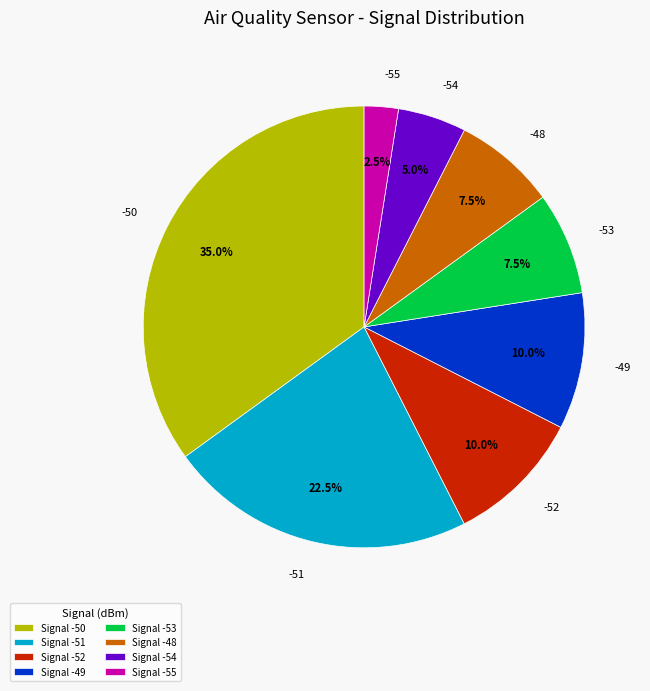

Between -52 and -48, which is larger?

-52